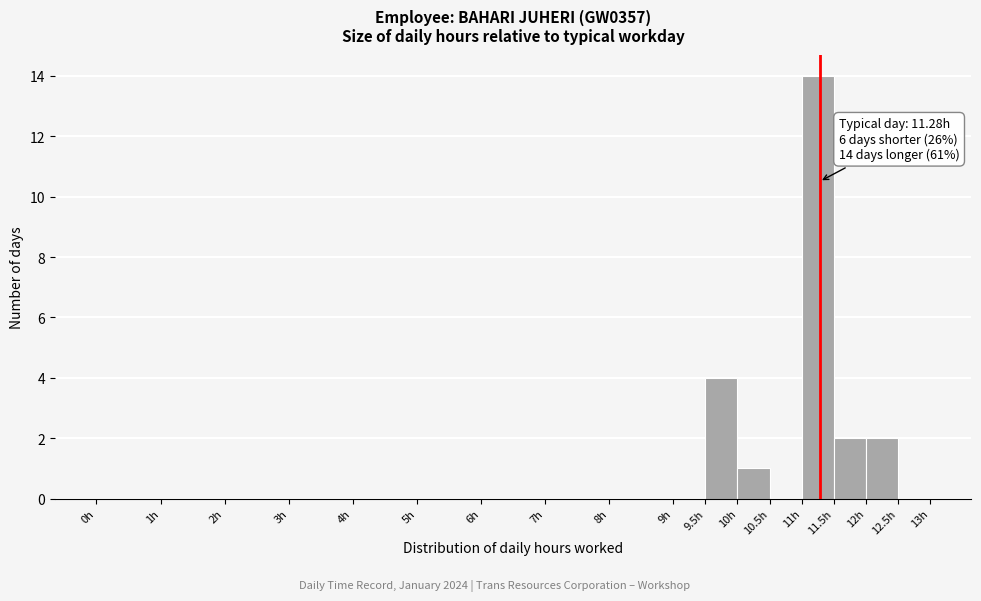

Over which range of the x-axis is the bar tallest?

11.0 to 11.5